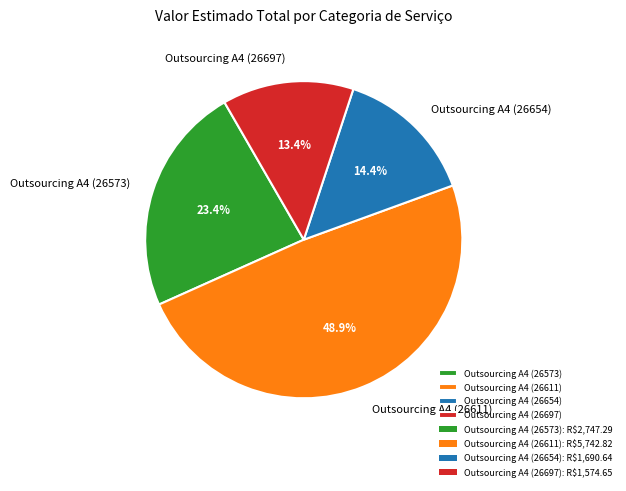

Rank the categories by value from highest to lowest.

Outsourcing A4 (26611), Outsourcing A4 (26573), Outsourcing A4 (26654), Outsourcing A4 (26697)